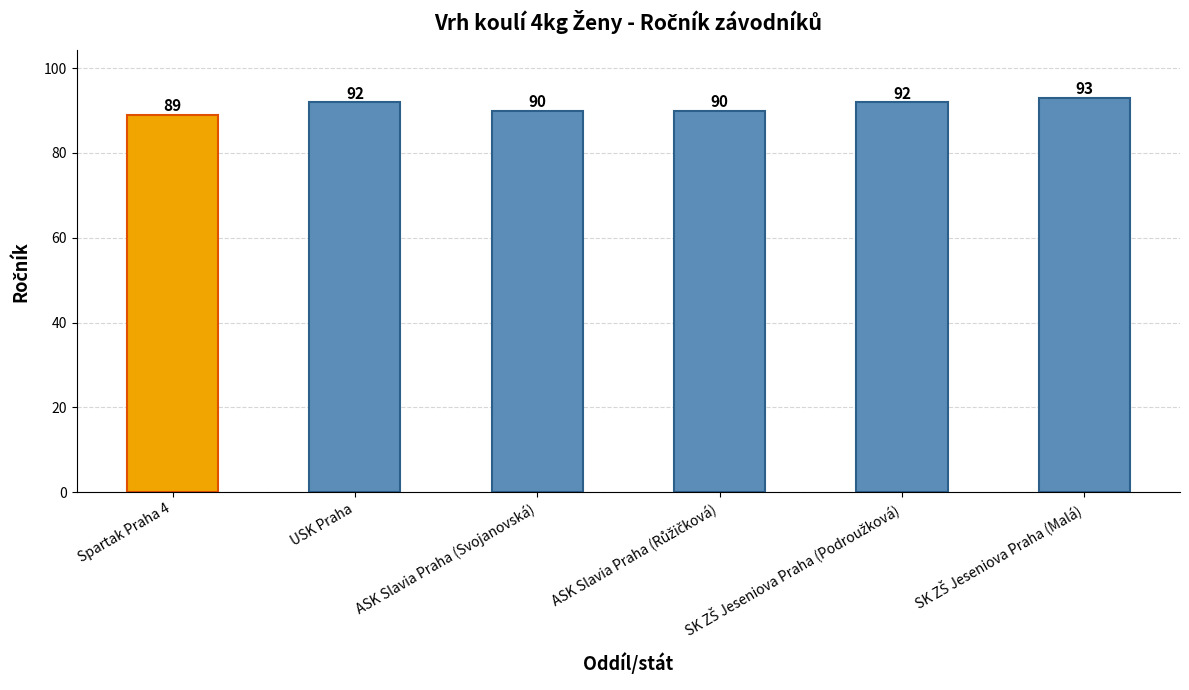

What is the average value?

91